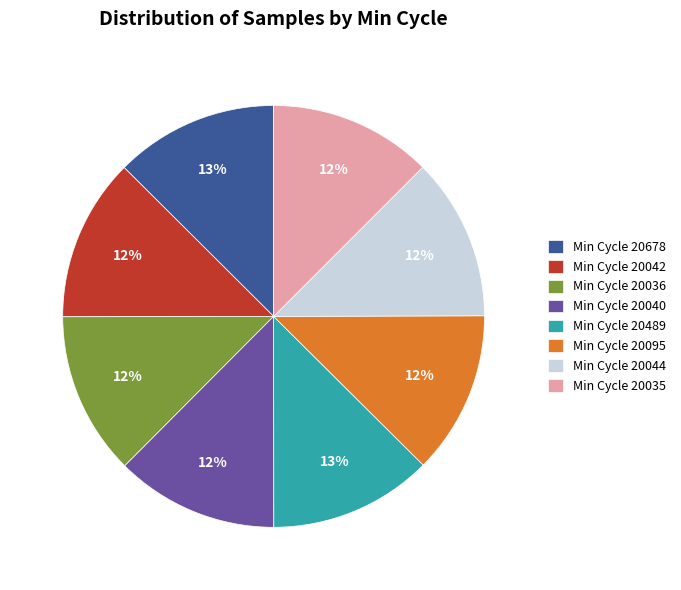

Approximately how many times larger is the value at Min Cycle 20036 compared to Min Cycle 20040?

1.0